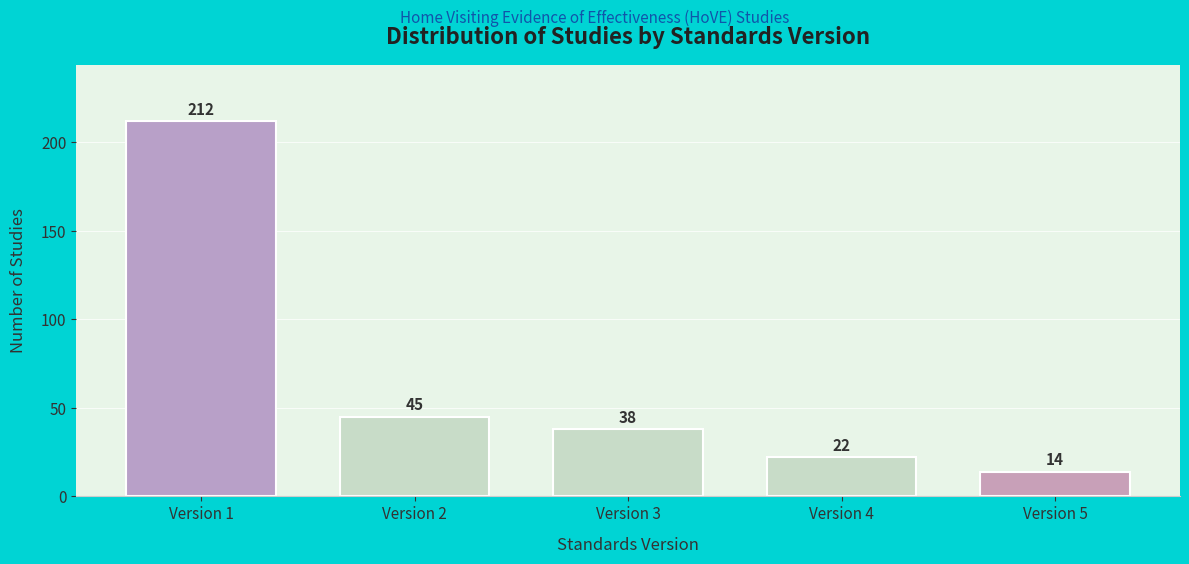

Reading left to right, list all the values displayed in this chart.

212	45	38	22	14